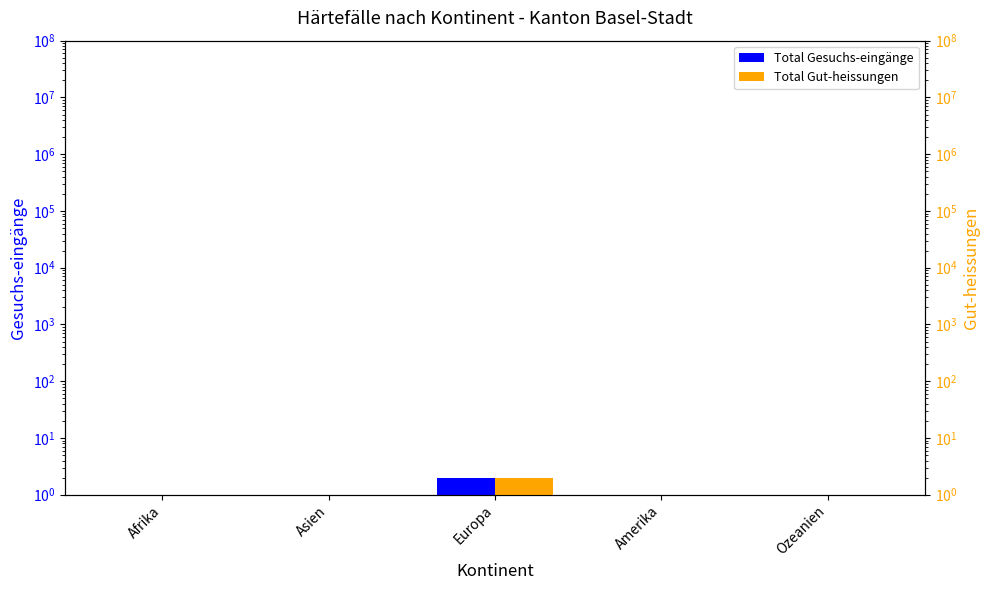

The value of Total Gesuchs-eingänge at Amerika is 0.7. True or false?

False